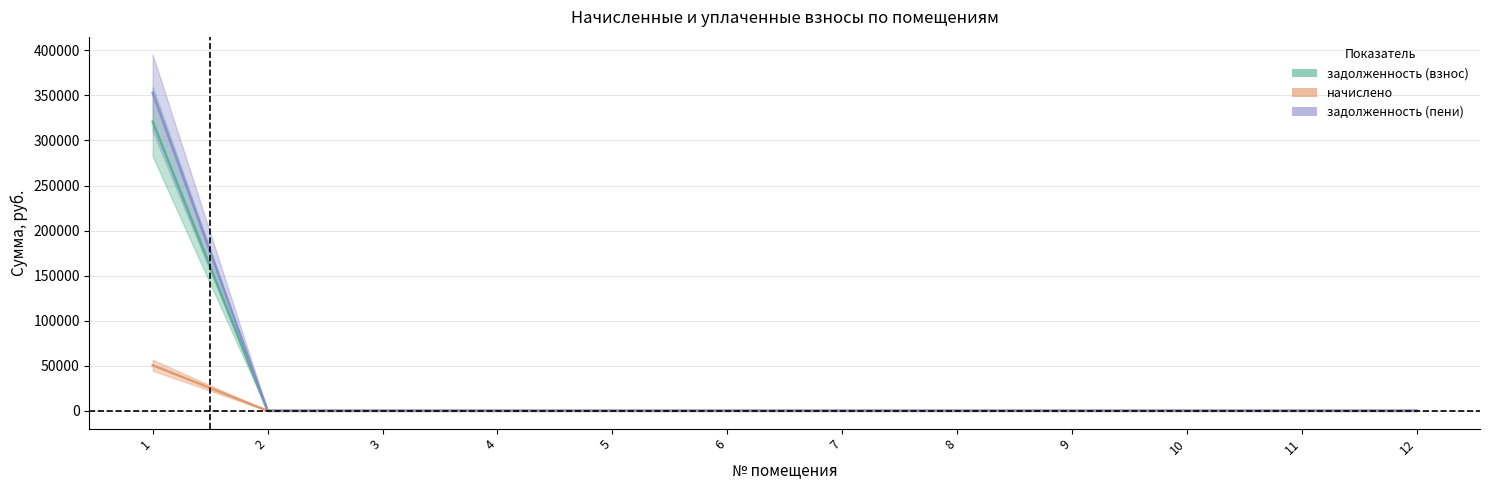

The value of задолженность (взнос) at 11 is 29755.4. True or false?

False